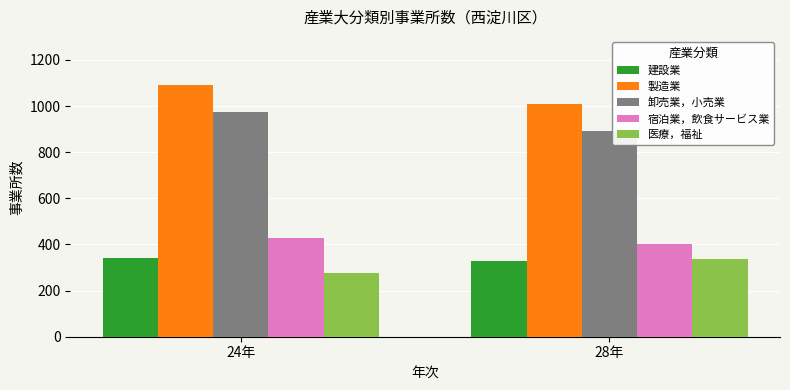

At how many categories does at least one series exceed 472?

2